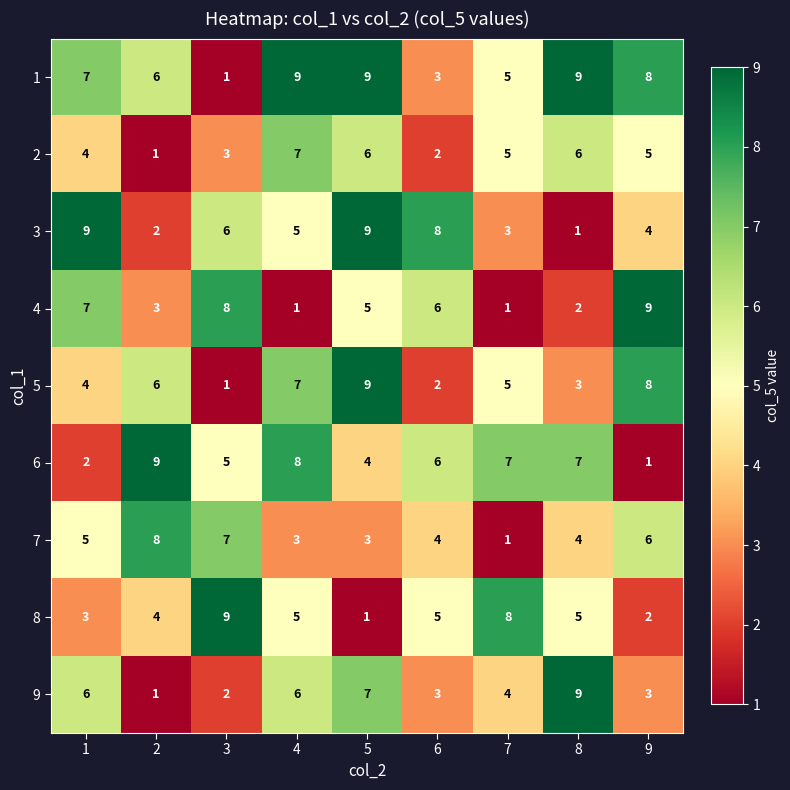

Is it true that 1 equals 8 at 9?

True